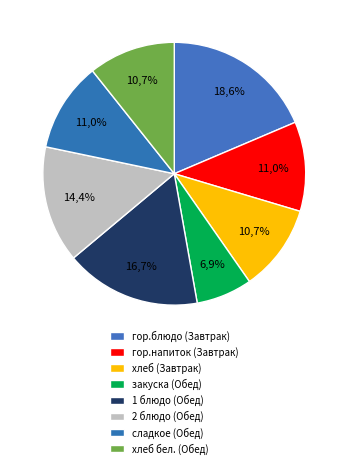

Combined, what portion of the pie is 2 блюдо (Обед) and гор.блюдо (Завтрак)?

33.0%